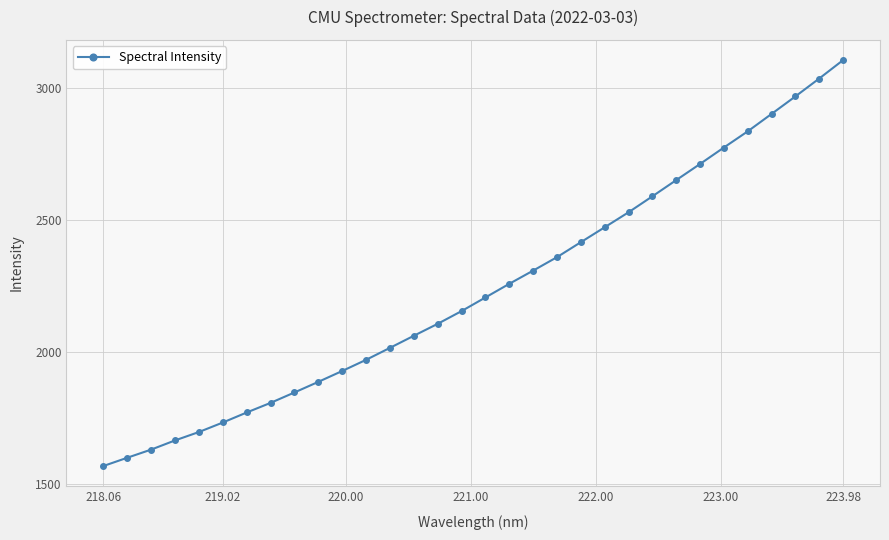

Reading left to right, transcribe all the data shown in this chart.

1567.0	1598.4	1629.3	1664.2	1696.0	1732.1	1770.1	1806.7	1846.2	1886.4	1927.7	1970.0	2015.4	2061.3	2106.7	2154.9	2206.7	2258.5	2308.6	2359.6	2416.5	2473.1	2530.0	2590.5	2652.1	2713.4	2775.8	2837.2	2903.3	2969.8	3037.7	3107.4